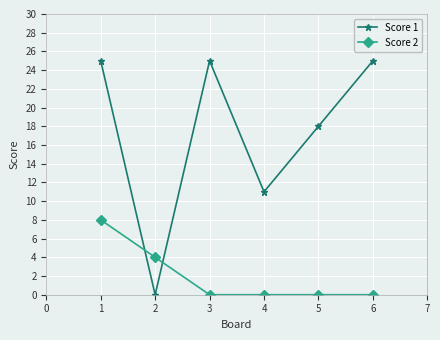

Reading left to right, extract all data points from this chart.

Score 1: 25	0	25	11	18	25
Score 2: 8	4	0	0	0	0